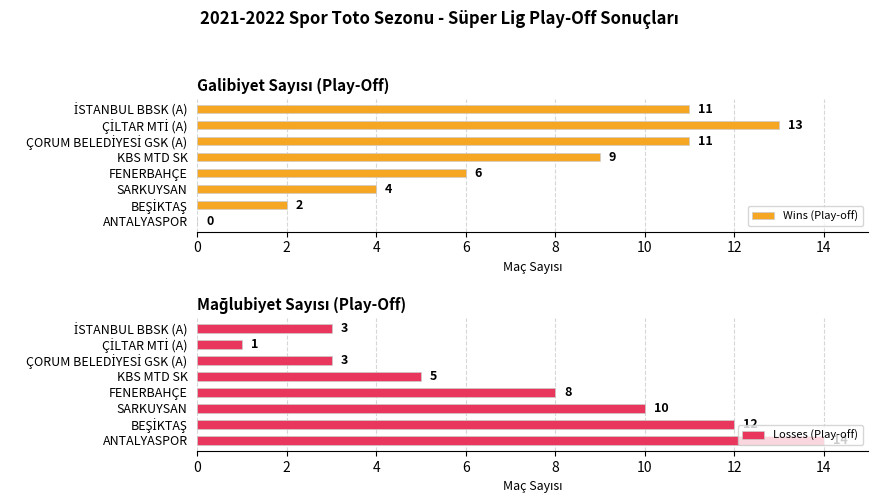

What is the sum of the Wins (Play-off) values at FENERBAHÇE and KBS MTD SK?

15